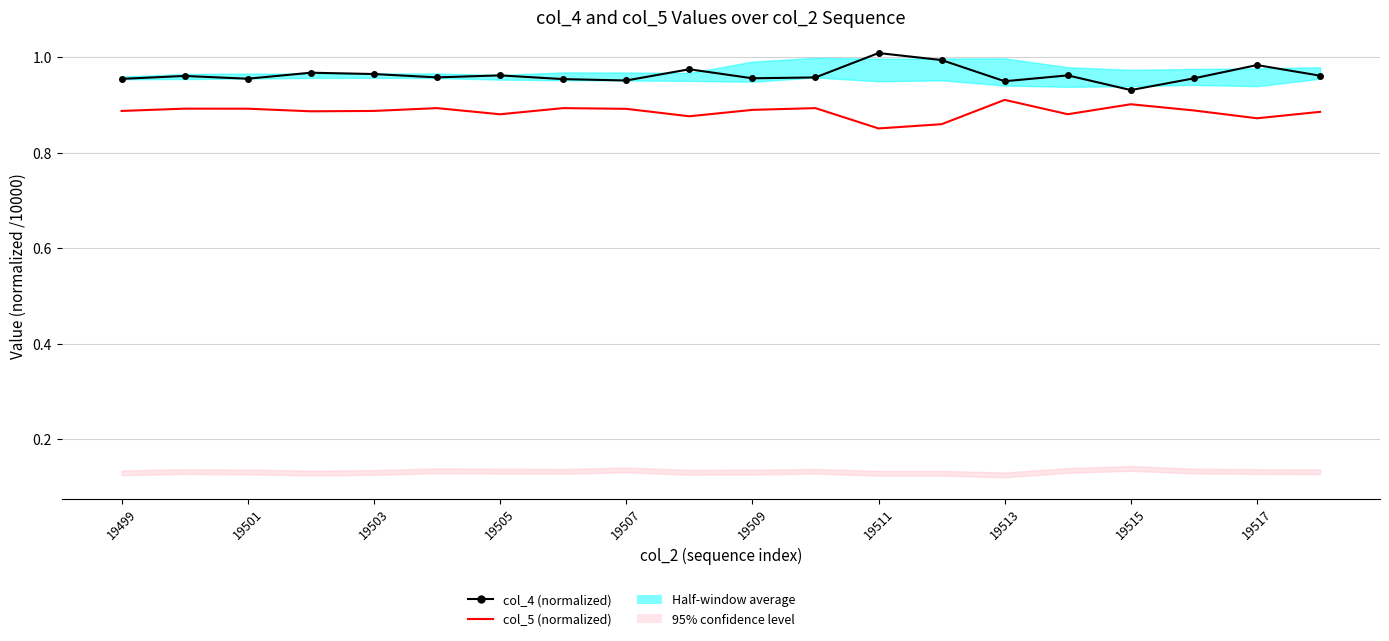

What is the spread (max minus min) of values at 13?

0.1